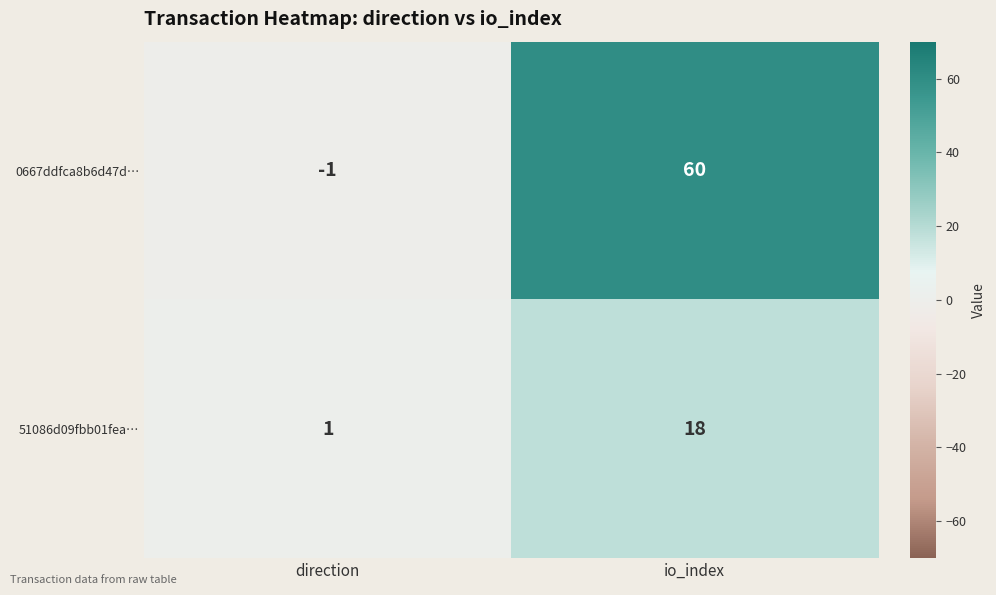

At which category does the chart reach its minimum across all series?

direction